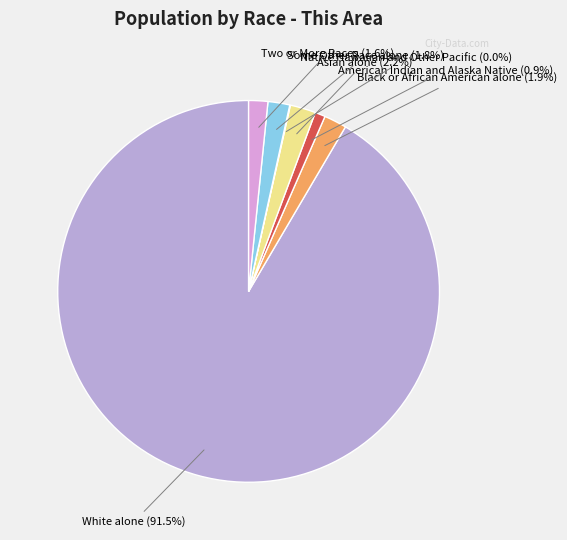

Is it true that Some Other Race alone is 2% of the pie?

True